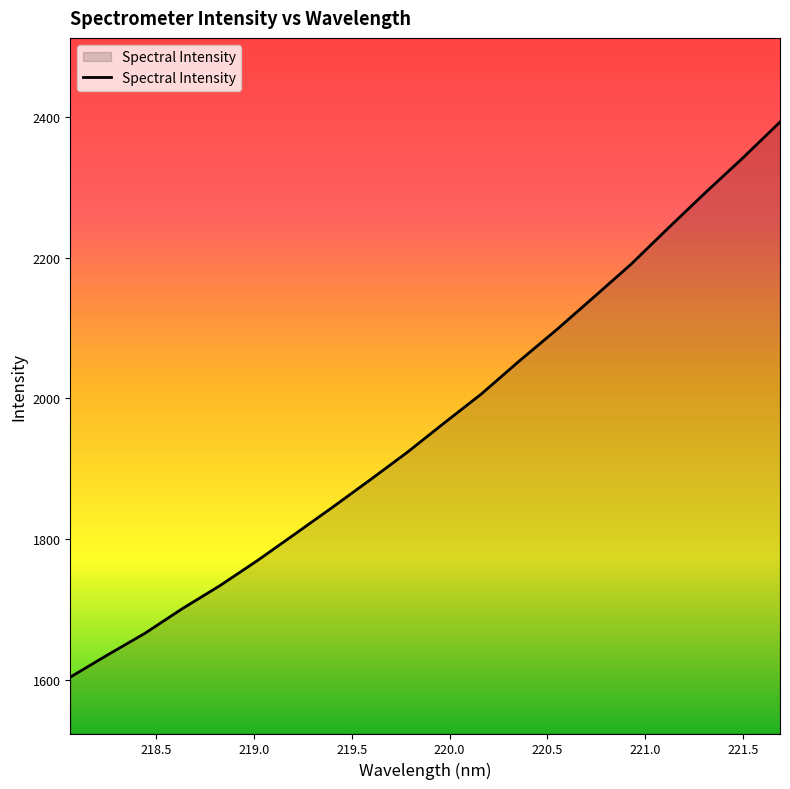

What is the maximum value shown in the chart?

2392.9